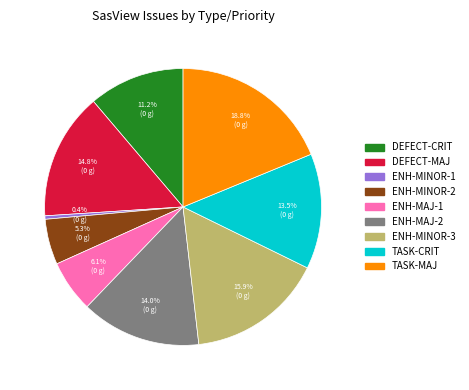

Is there any slice that represents more than half of the pie?

No